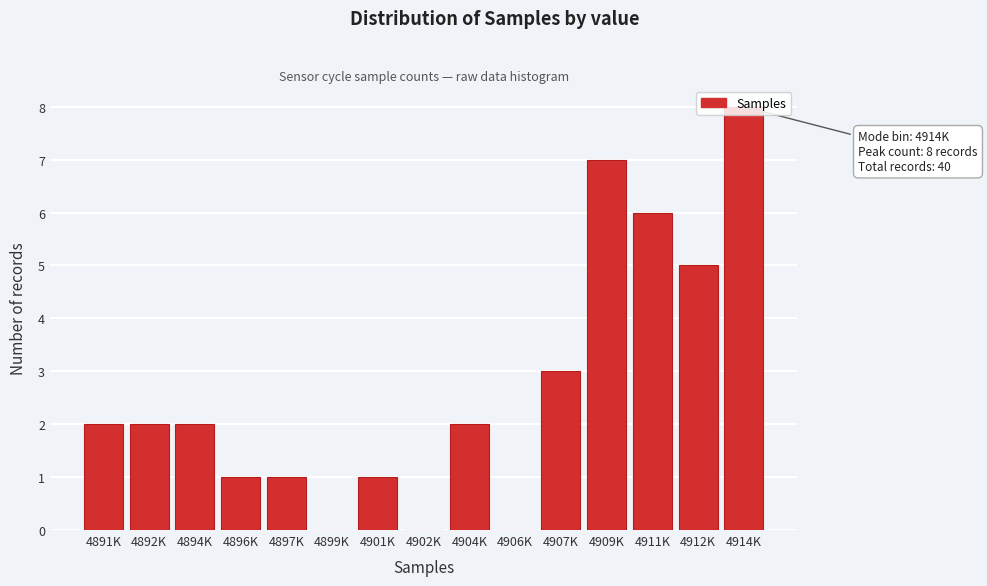

The chart shows a value of 2 at 4894K. True or false?

True